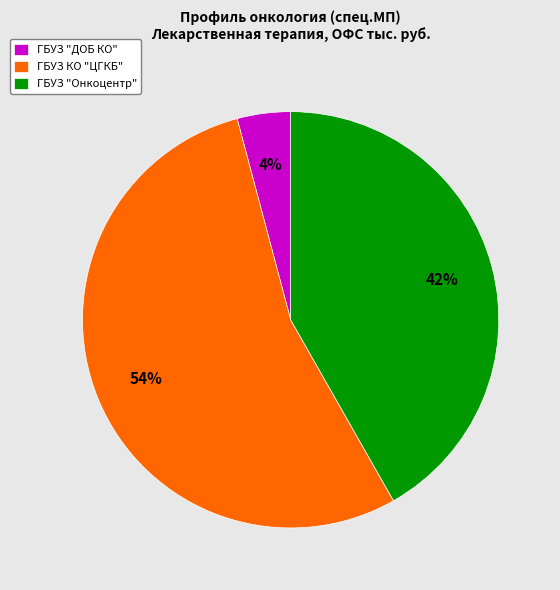

What is the majority slice?

ГБУЗ КО "ЦГКБ"